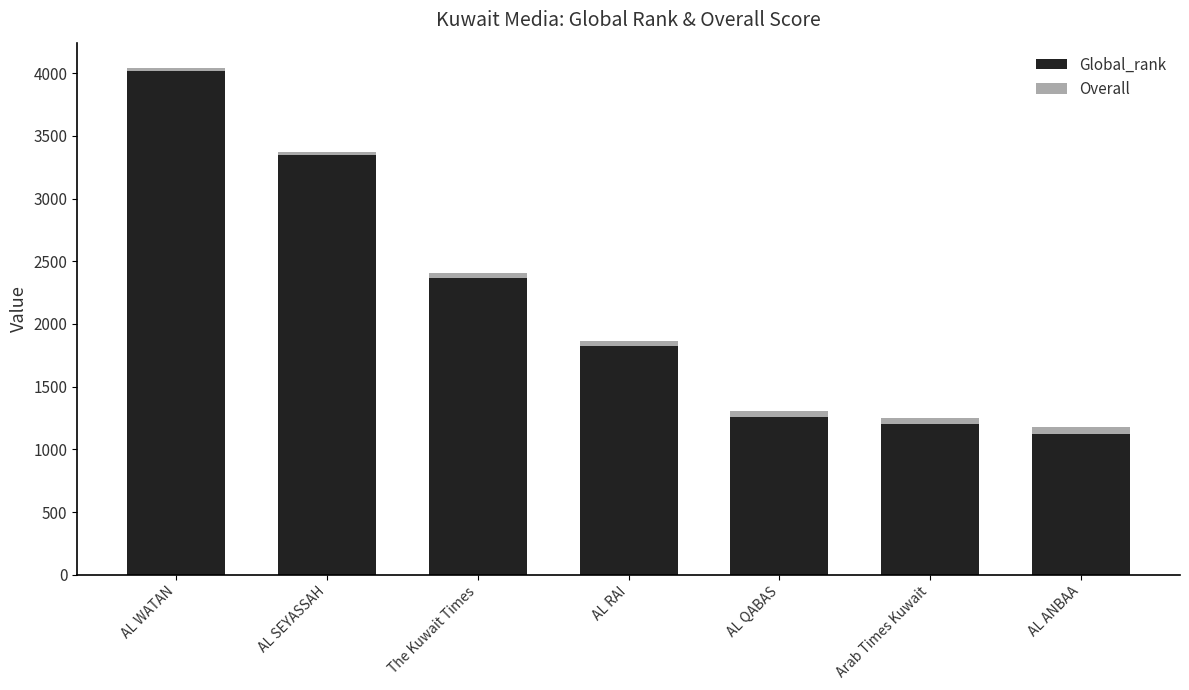

At which label is Global_rank closest to 2572?

The Kuwait Times